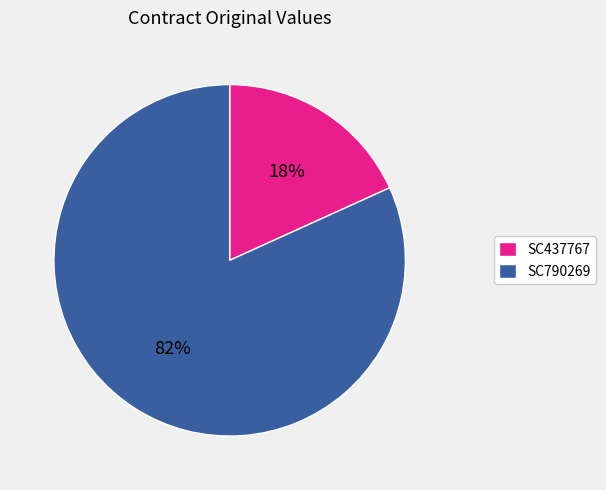

What is the majority slice?

SC790269